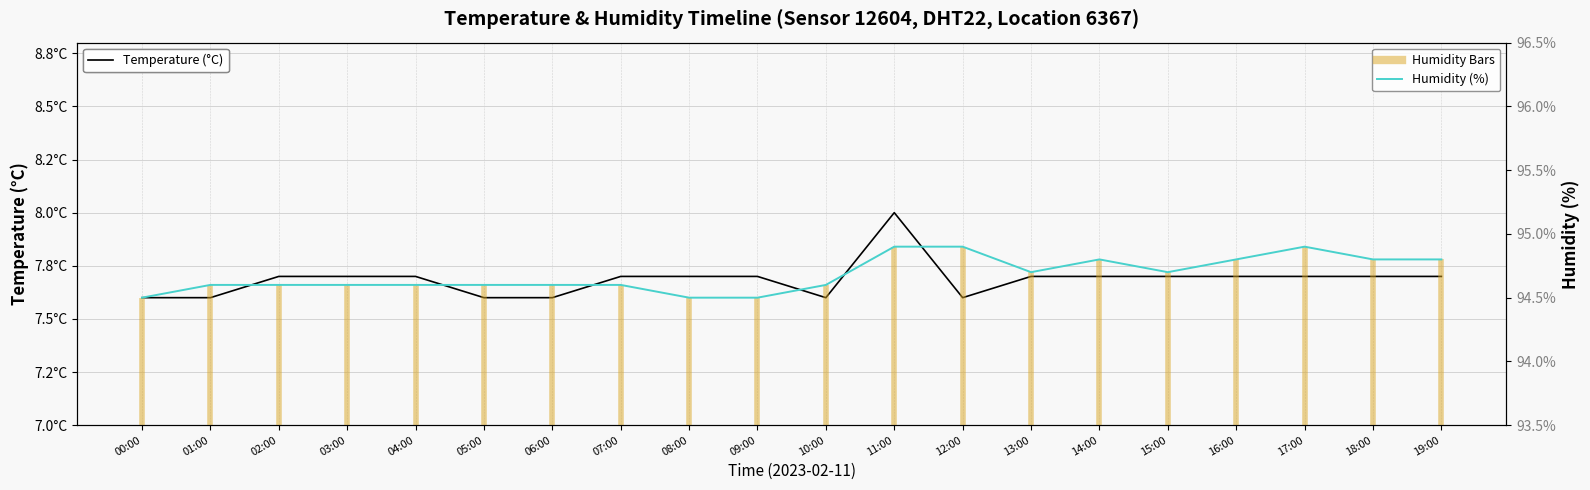

In Humidity (%), how many points are higher than both neighbors (excluding endpoints)?

2